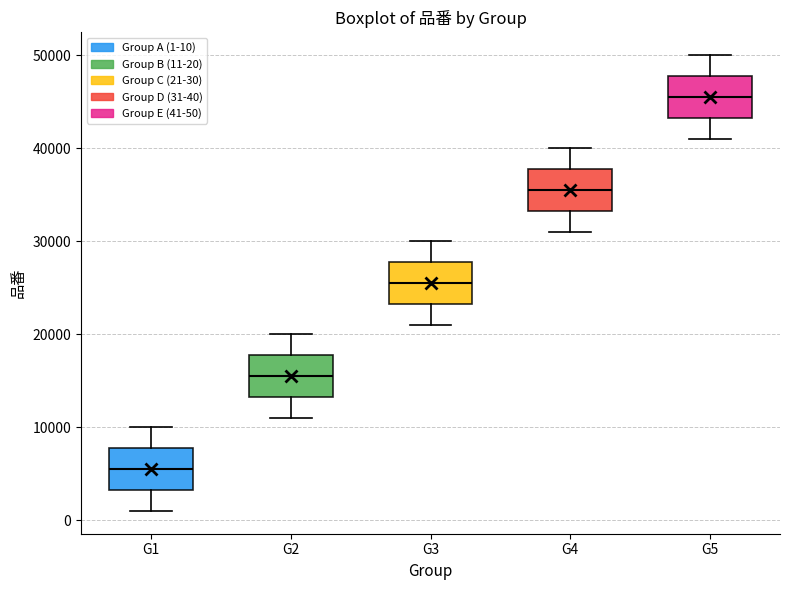

Which box has the highest median line?

G5